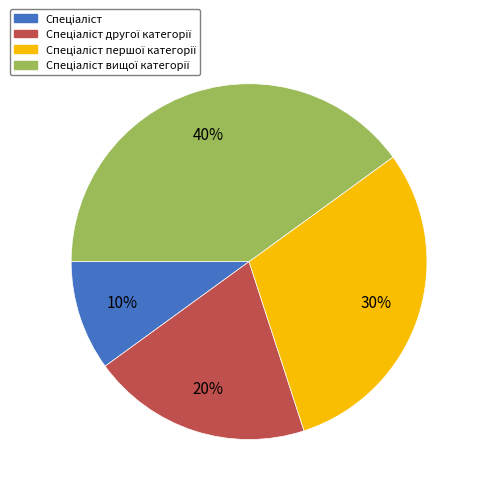

How many segments does this pie chart have?

4